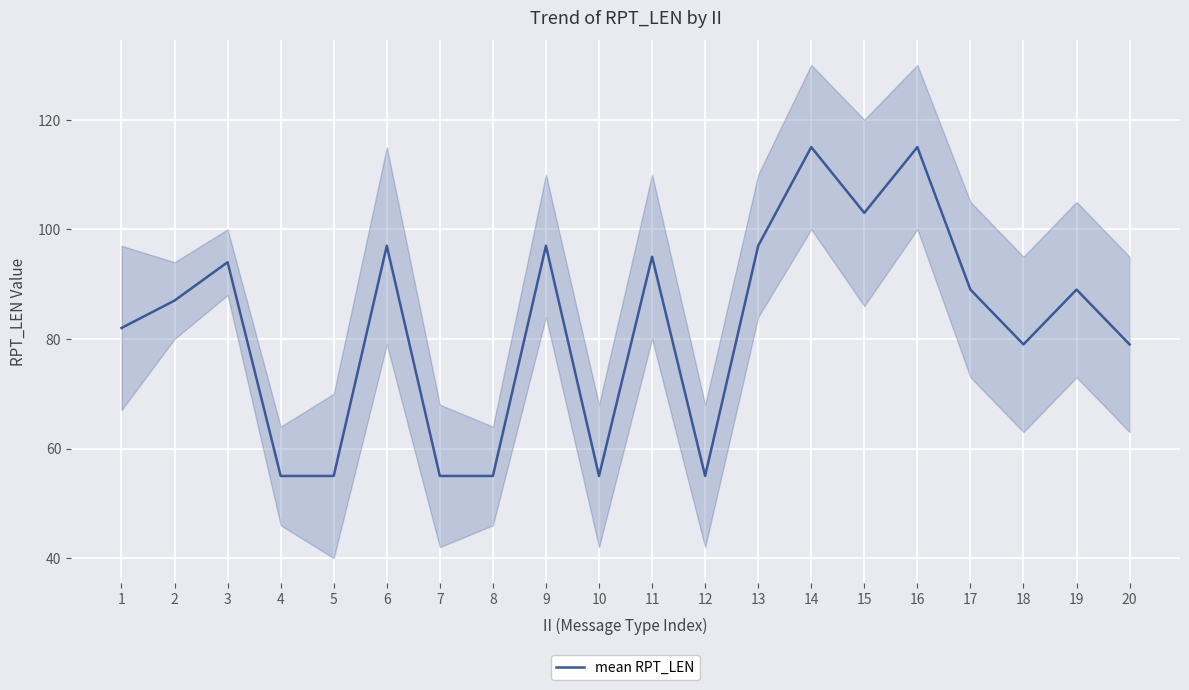

Where does the data first go above 89?

3